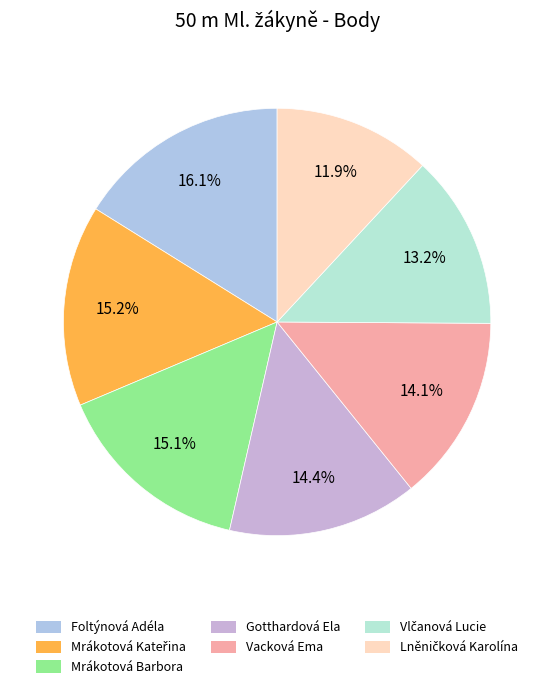

To the nearest percent, what is the difference between the Mrákotová Barbora and Vlčanová Lucie slice percentages?

2%